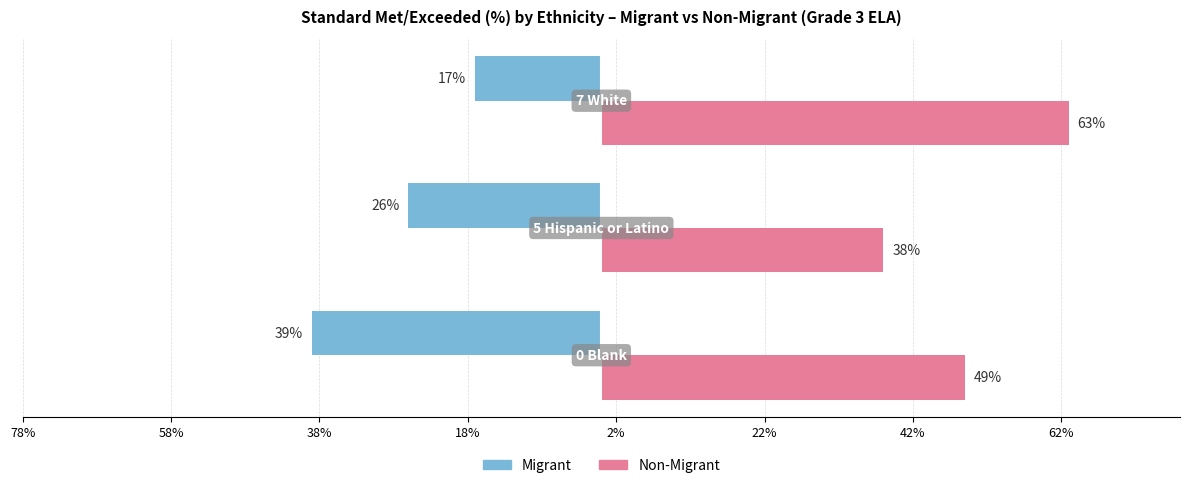

What are all the series names shown in the legend?

Migrant, Non-Migrant